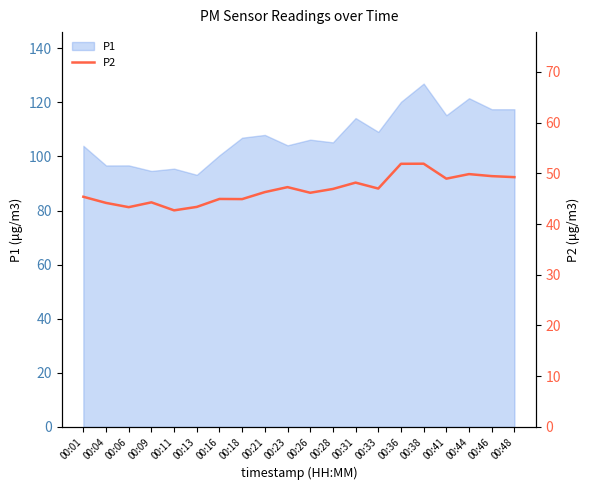

Is it true that P1 equals 117.5 at 00:48?

True